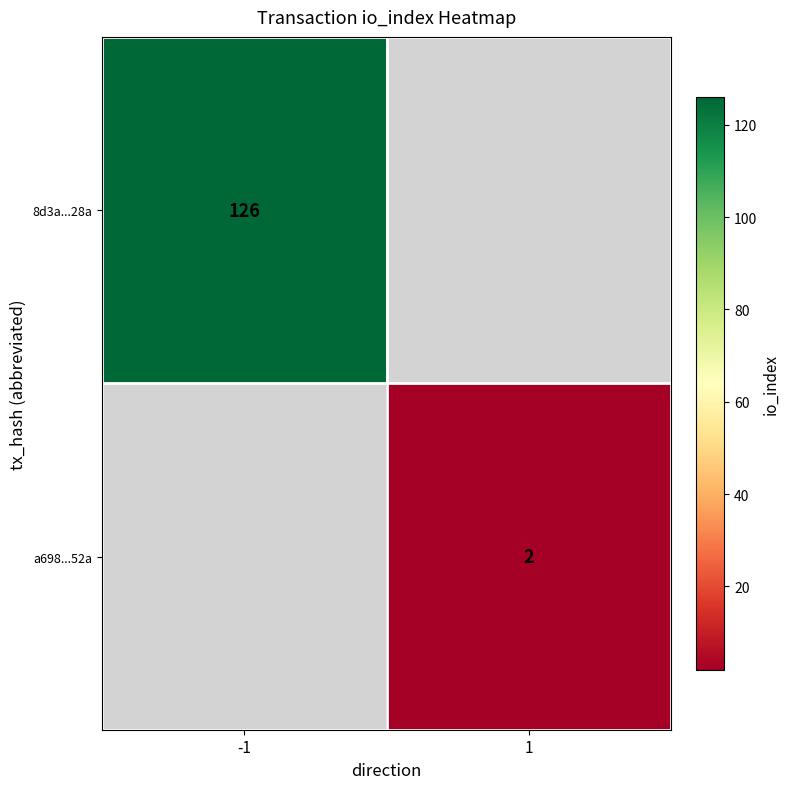

Is it true that a698...52a equals 3 at 1?

False